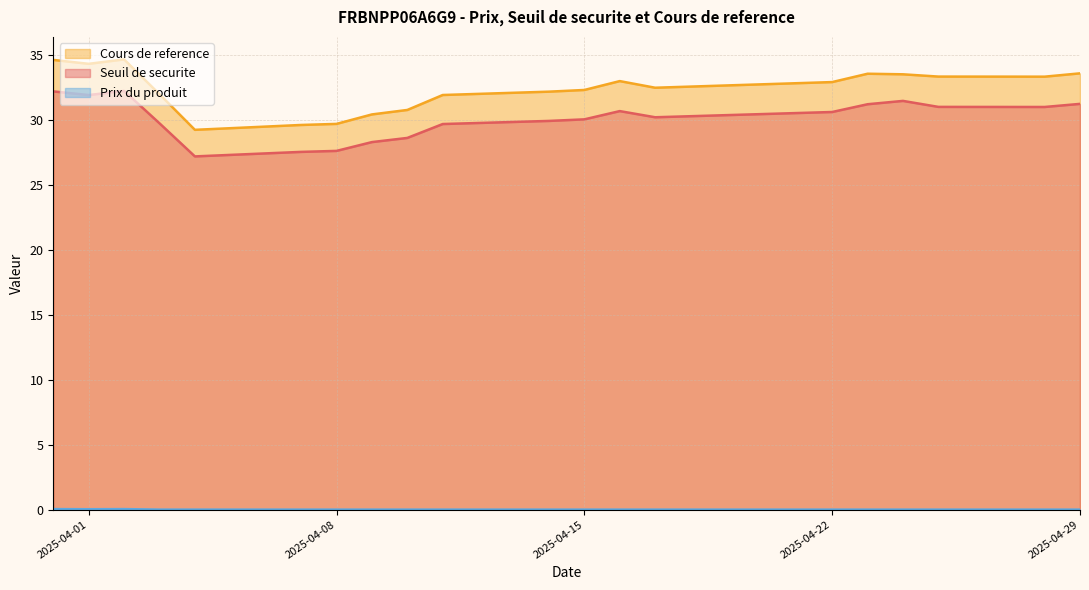

Is the value of Cours de reference at 2025-04-24 greater than the value of Prix du produit at 2025-04-29?

Yes